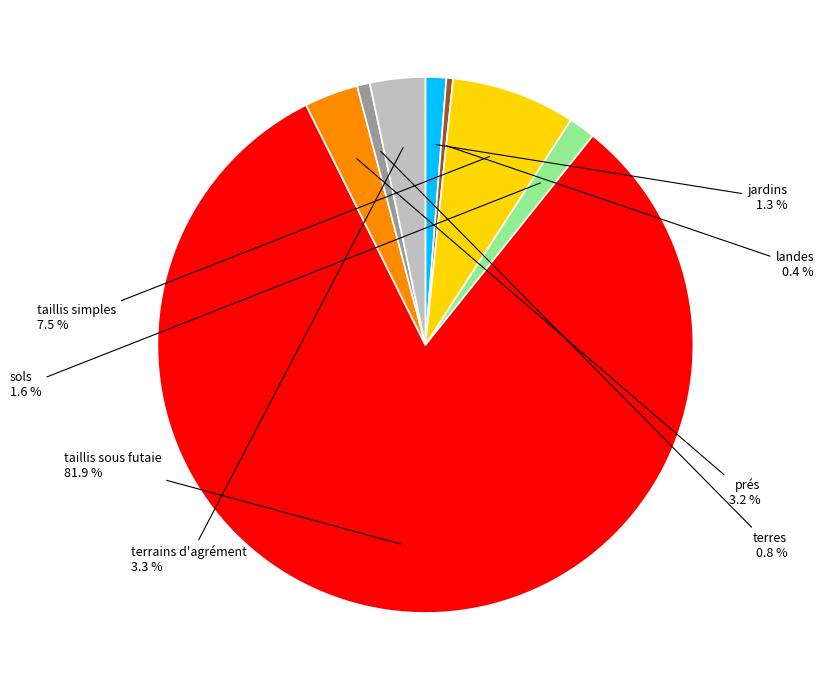

The taillis sous futaie slice represents 90% of the pie. True or false?

False